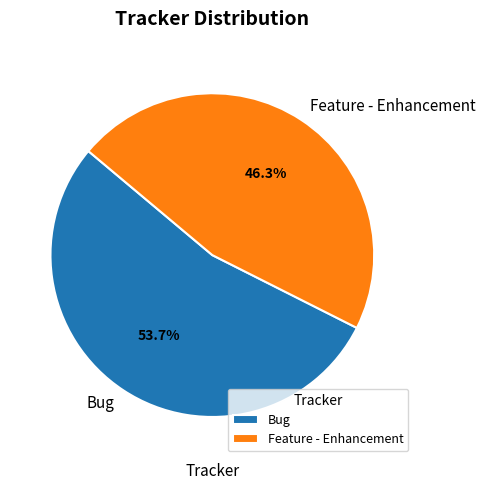

Is there any slice that represents more than half of the pie?

Yes